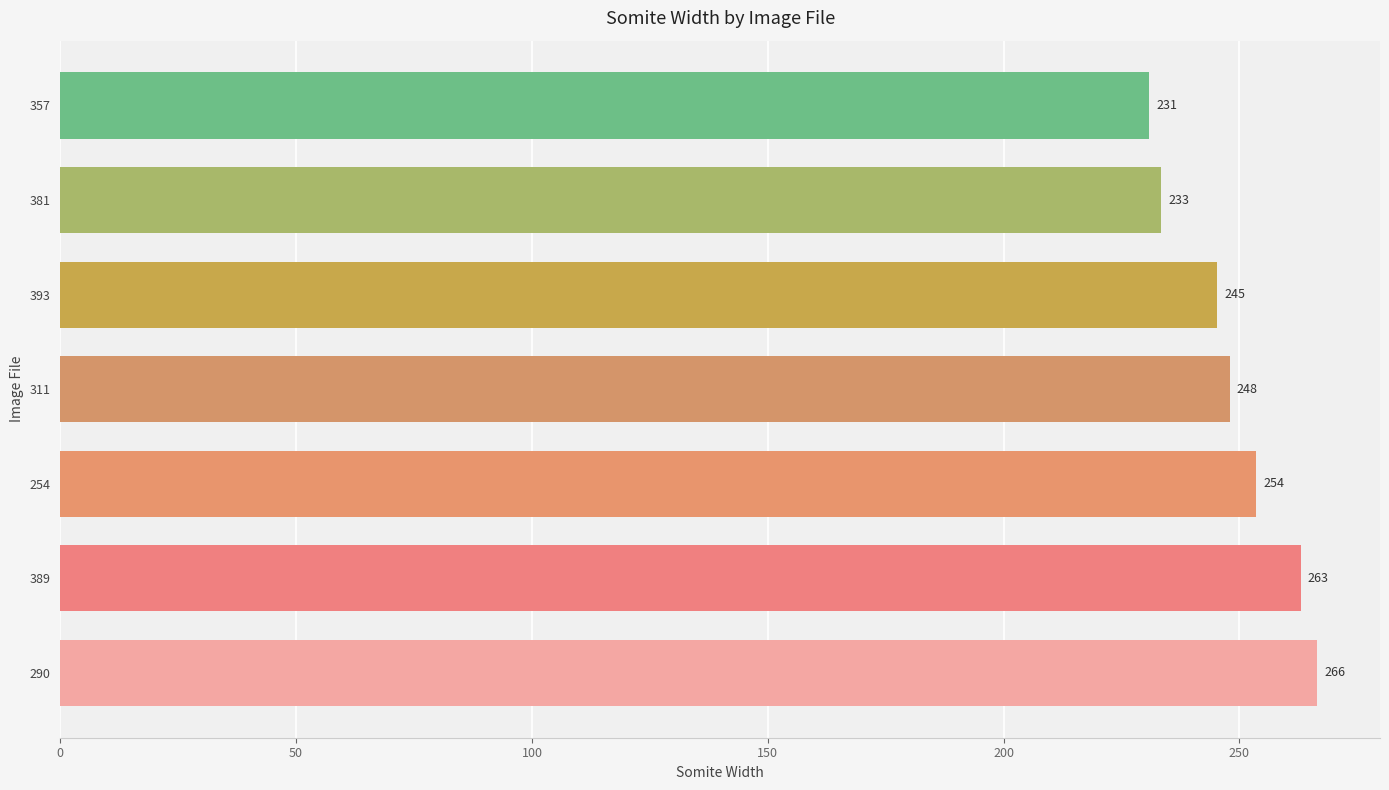

Approximately how many times larger is the value at 254 compared to 381?

1.1